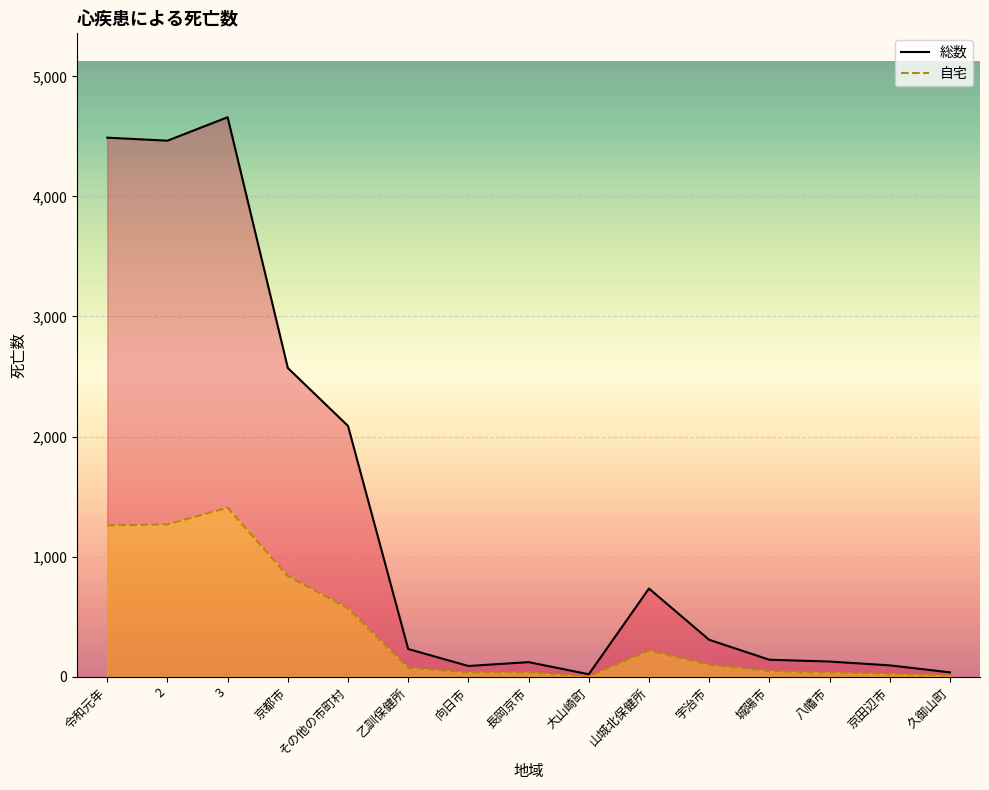

What is the total value across all series at 山城北保健所?

951